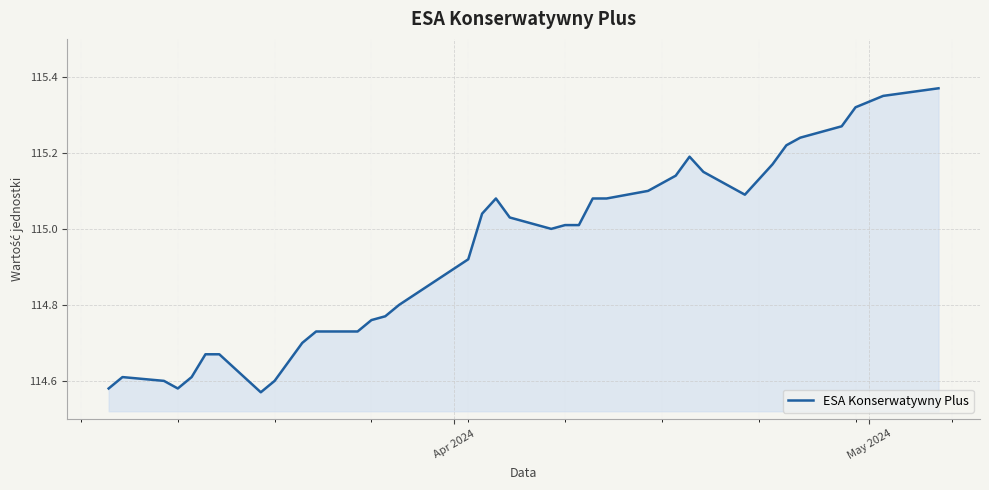

What is the difference between the maximum and minimum values?

0.8